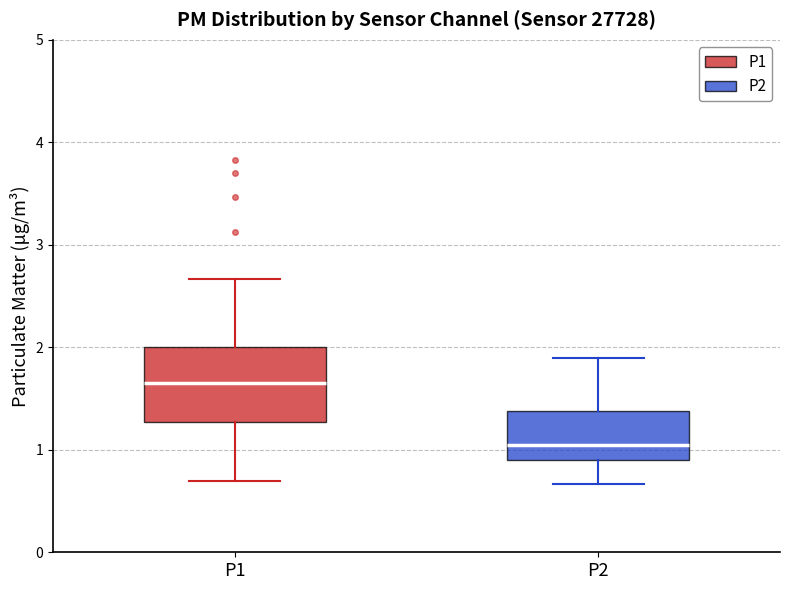

Reading left to right, read every box against the y-axis: the position of its median line, the range the box covers, and the ends of its whiskers. The values are not printed on the chart, so give them approximately, as read against the axis.

P1: median 1.7, box 1.3 to 2.0, whiskers 0.7 to 2.7
P2: median 1.1, box 0.9 to 1.4, whiskers 0.7 to 1.9